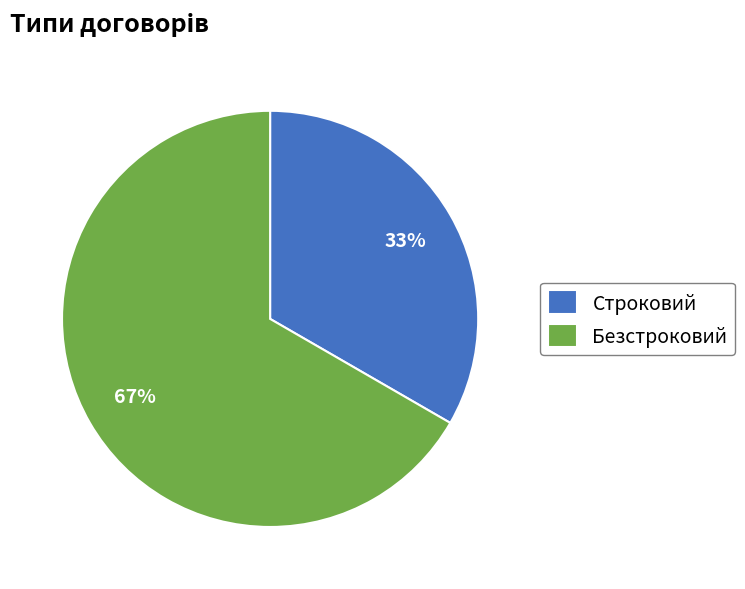

To the nearest percent, what percentage of the pie is Безстроковий?

67%